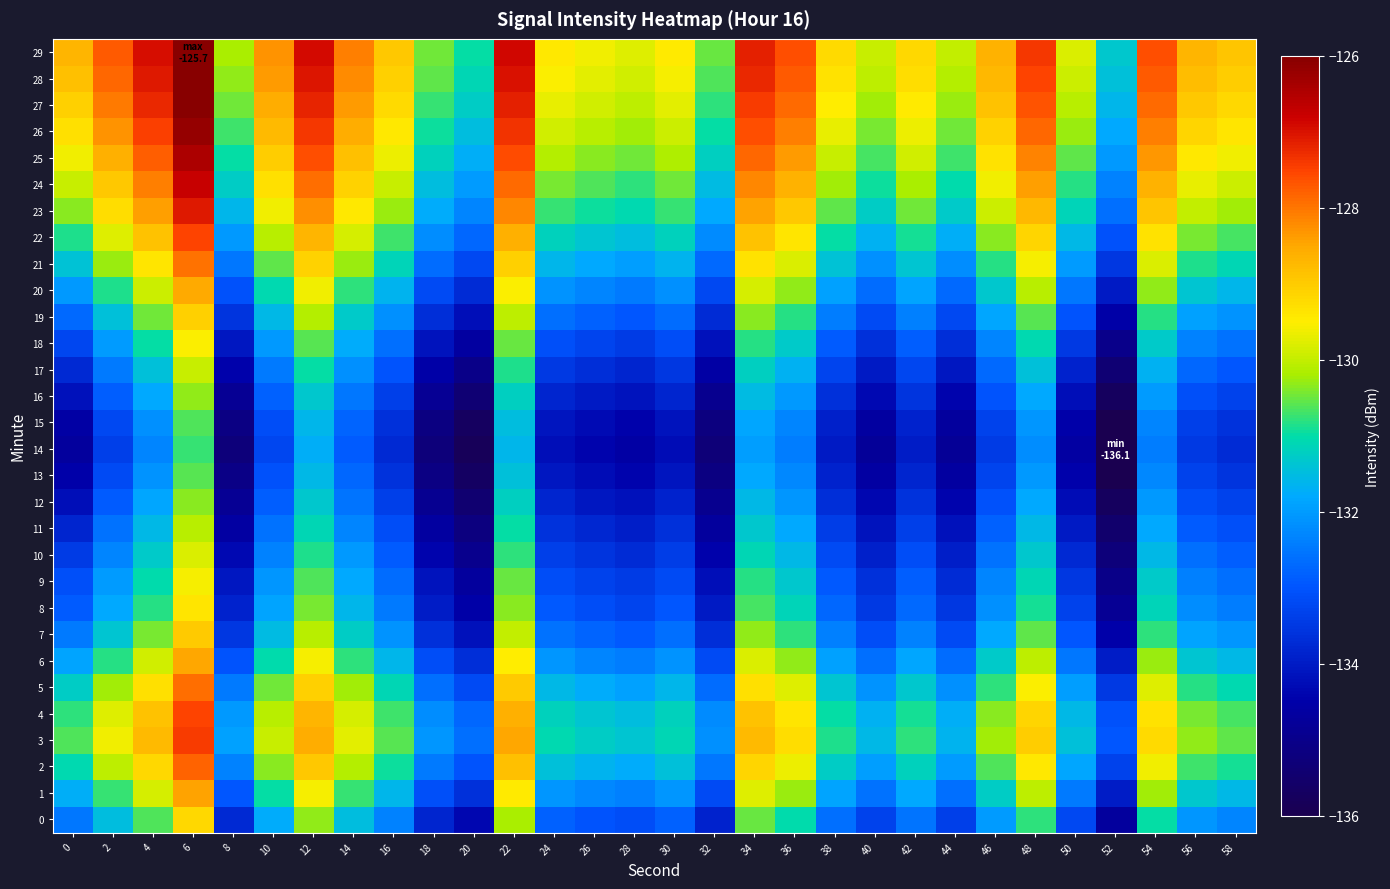

Which series has the largest total across all categories?

29